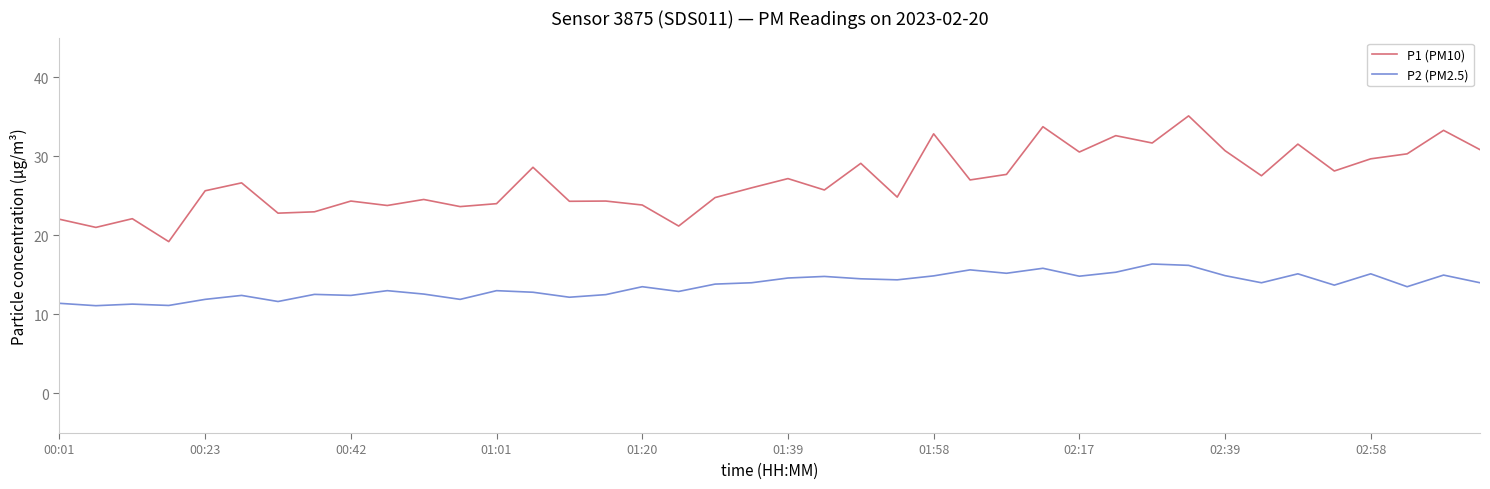

True or false: P2 (PM2.5) and P1 (PM10) intersect in this chart.

False